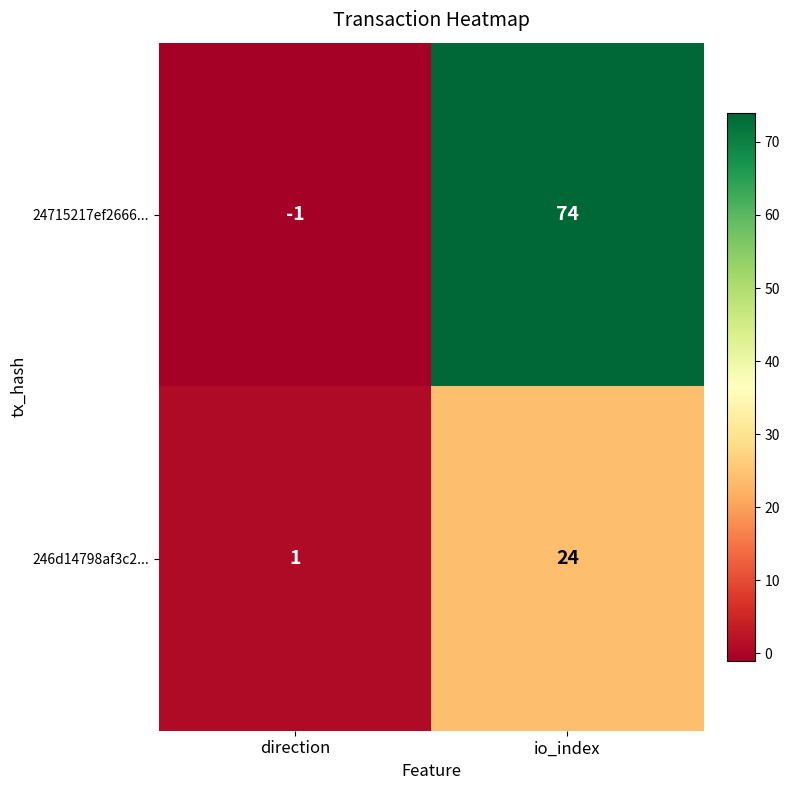

Between direction and io_index, which series saw the biggest shift?

24715217ef2666...